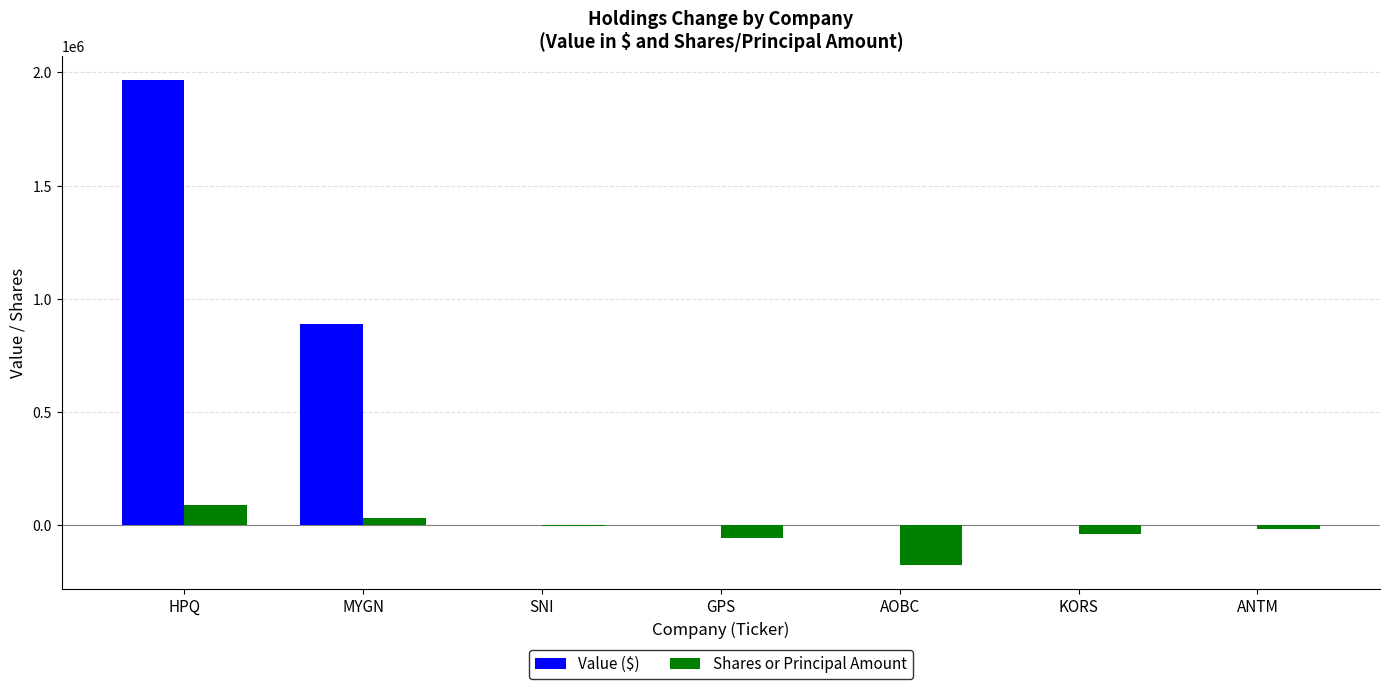

The Value ($) series shows 2970831 at HPQ. True or false?

False